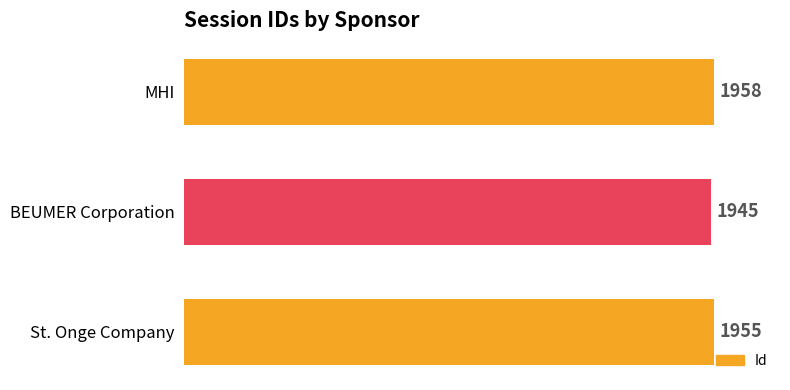

Read the value at MHI, to the nearest 5.

1960